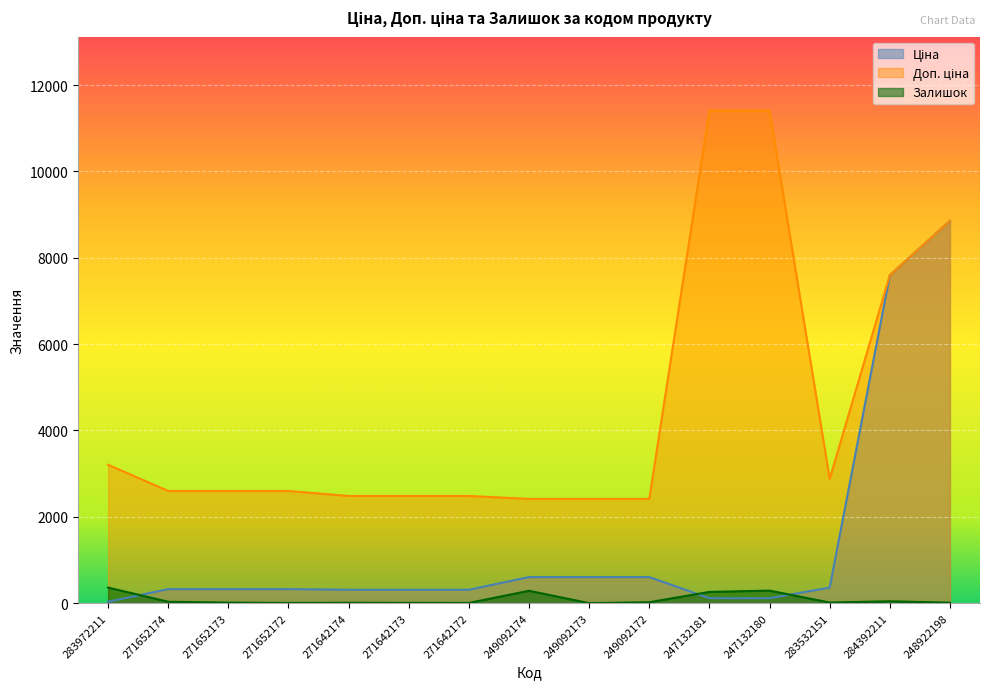

What is the difference between the maximum and second lowest values in the Залишок series?

355.0